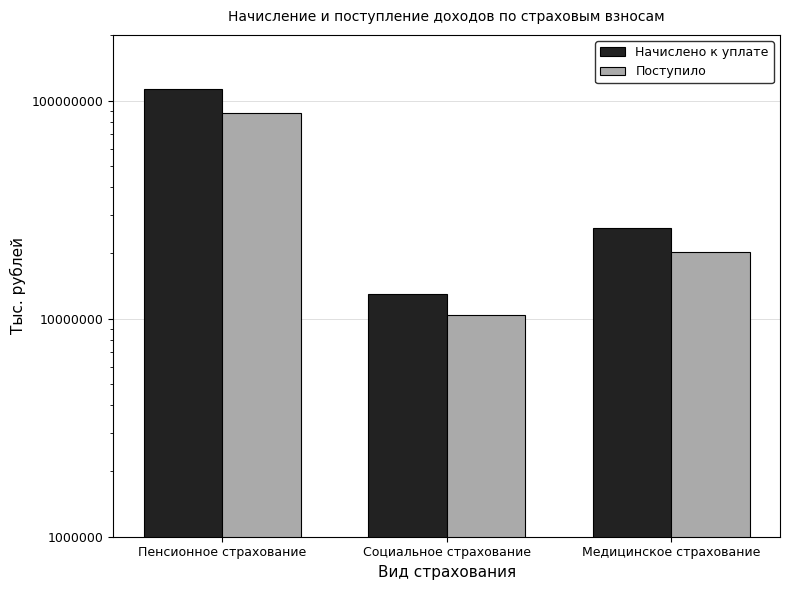

Reading right to left, list all the values displayed in this chart.

Начислено к уплате: 26164484	12947729	112481970
Поступило: 20235317	10442202	87760963